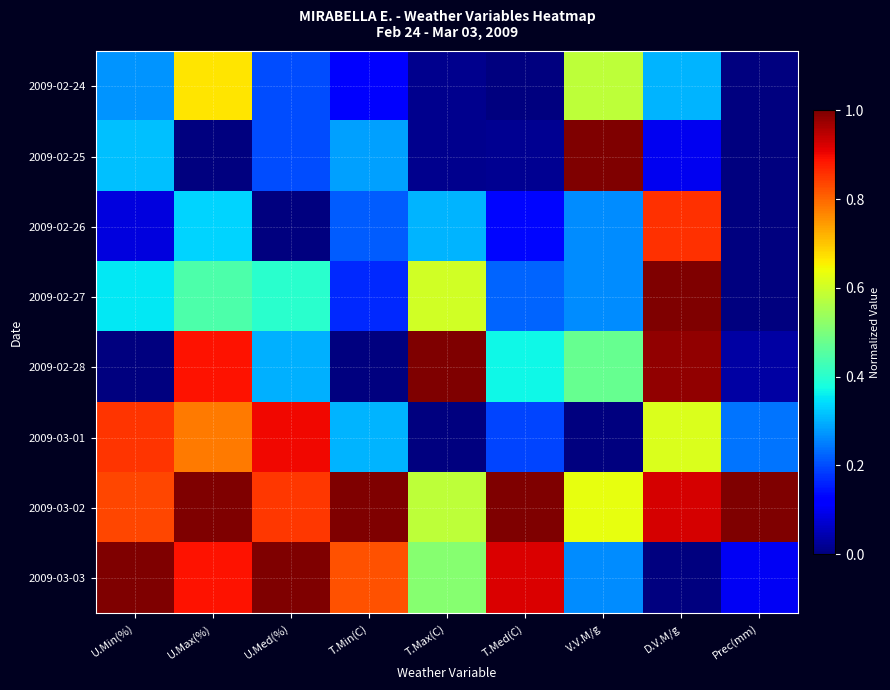

What is the greatest value displayed?

1.0